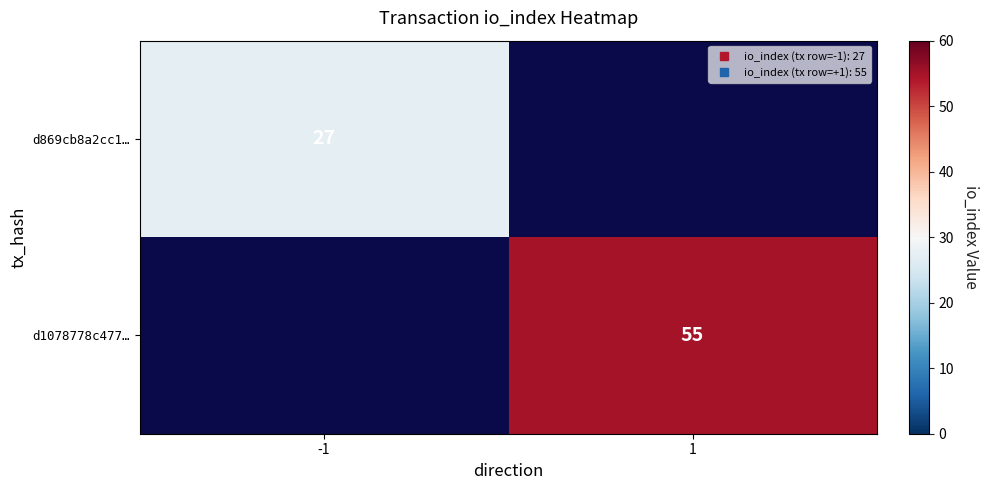

At how many categories does at least one series exceed 47?

1